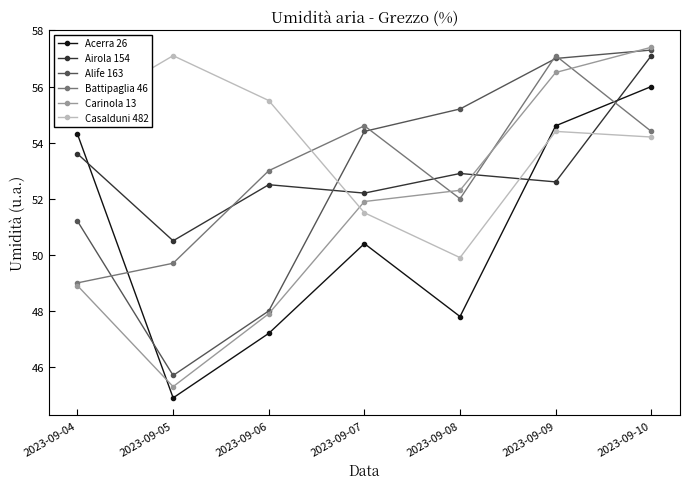

Which label corresponds to the smallest value in the chart?

2023-09-05